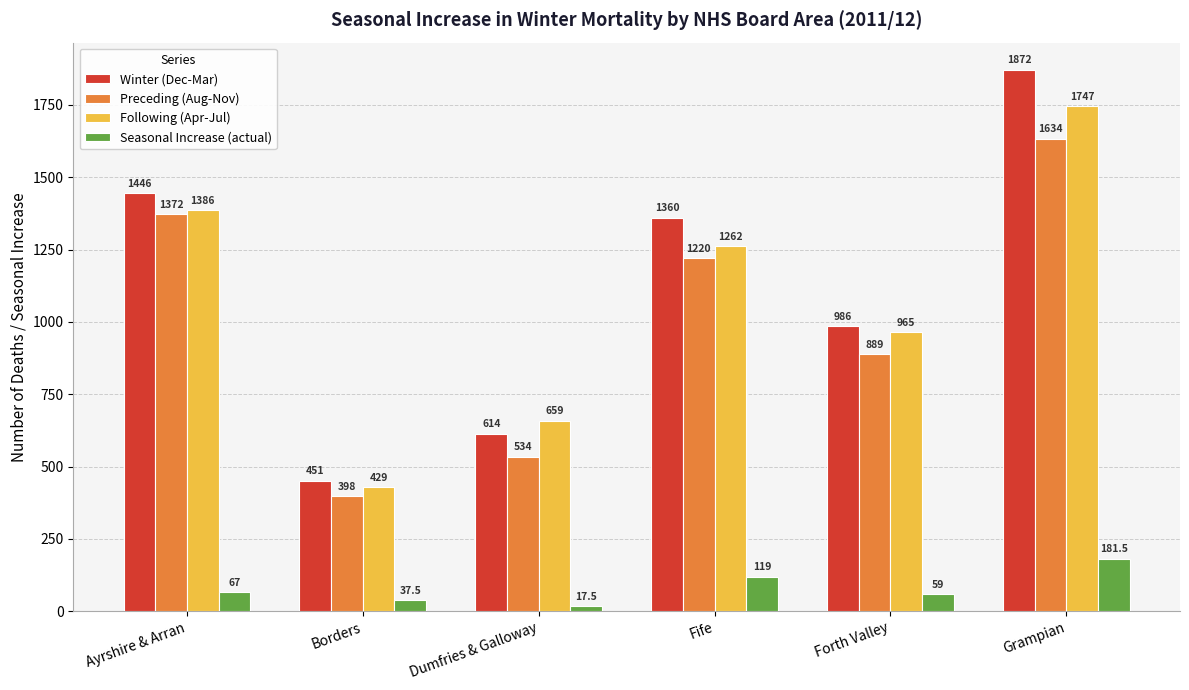

Is it true that Preceding (Aug-Nov) equals 398.0 at Borders?

True